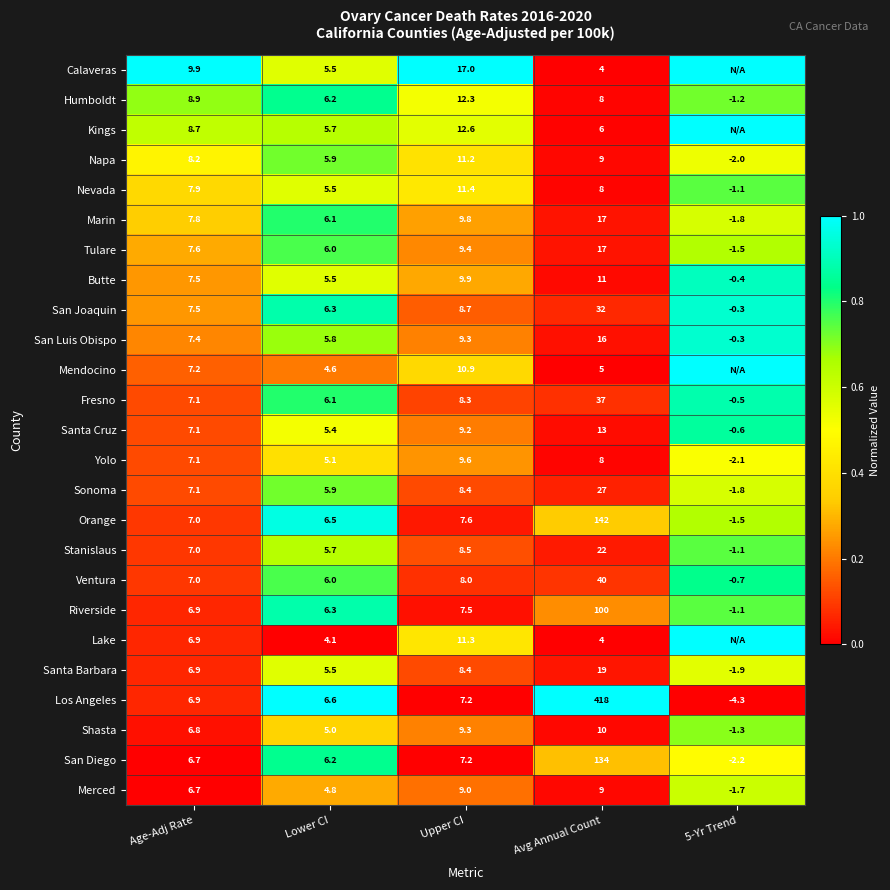

How many series are shown in this chart?

25